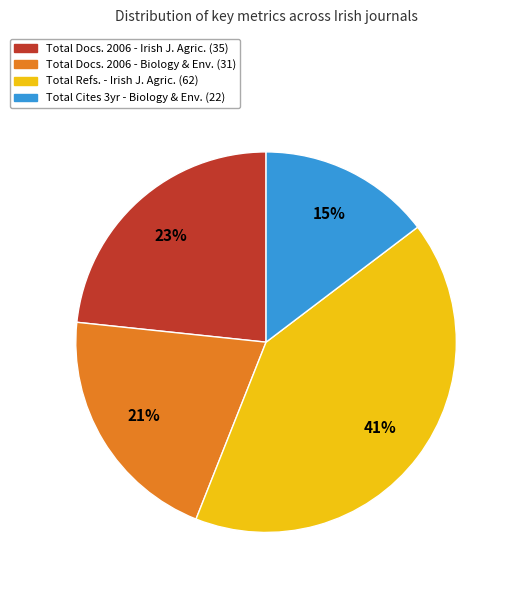

Does any single category account for the majority?

No